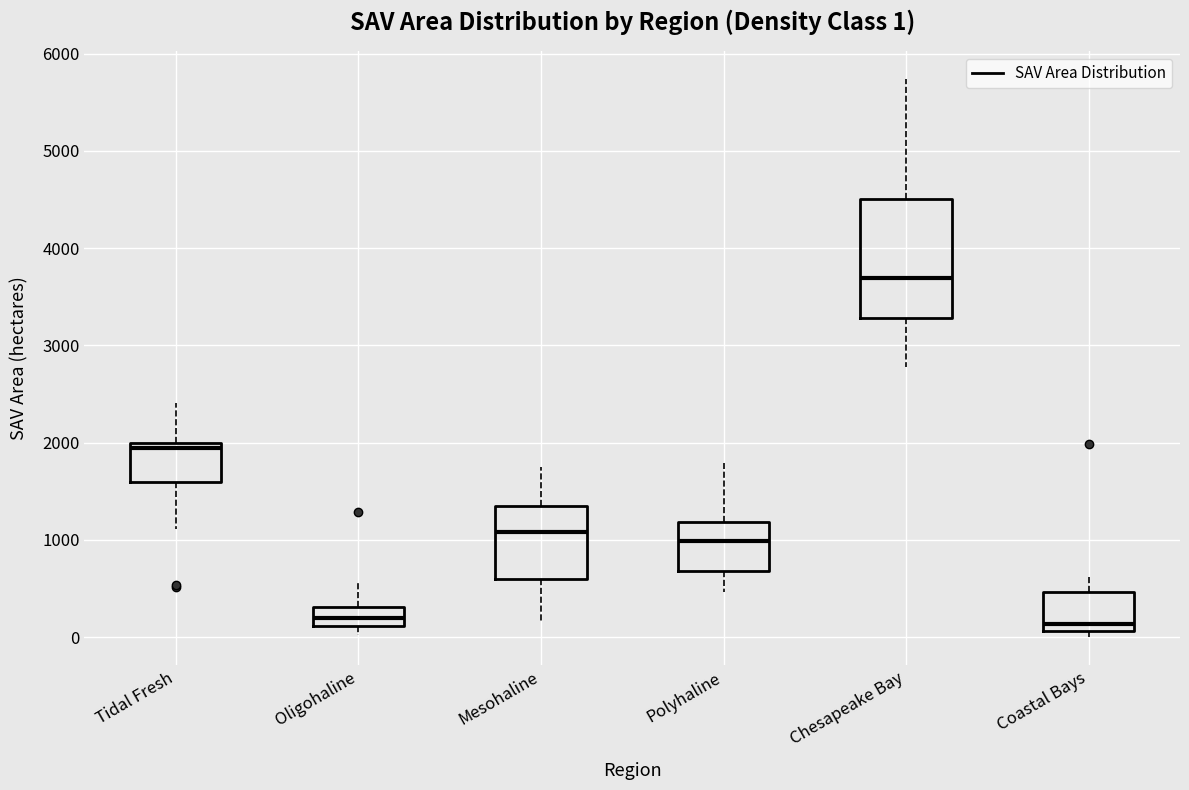

Which box is the tallest, from its lower edge to its upper edge?

Chesapeake Bay